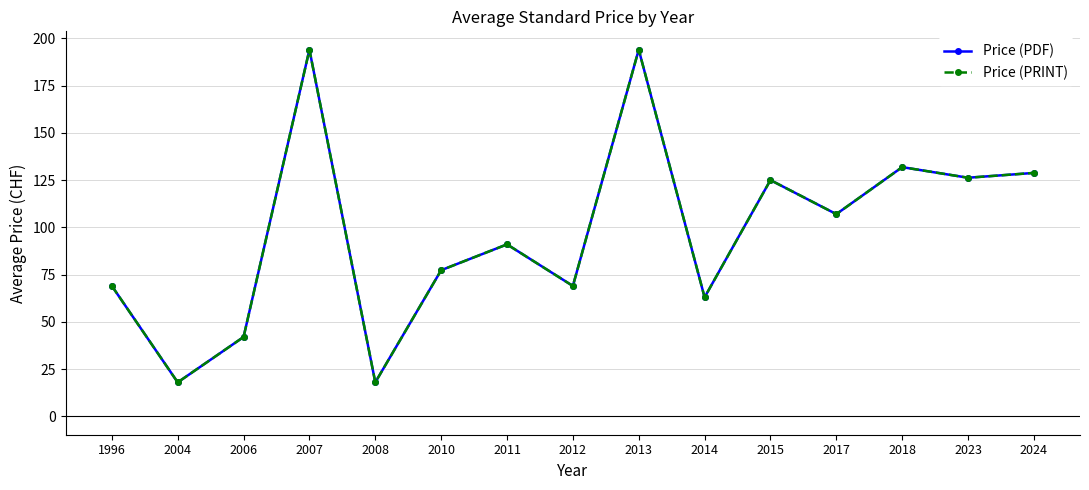

At which label does Price (PDF) reach its peak?

2007